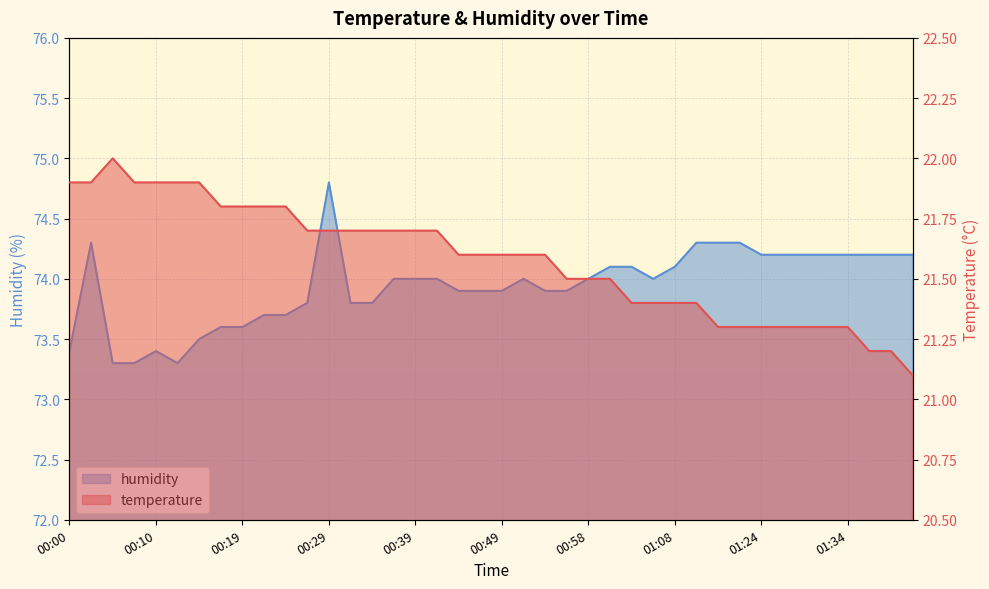

Where is humidity nearest to the value 74?

00:36